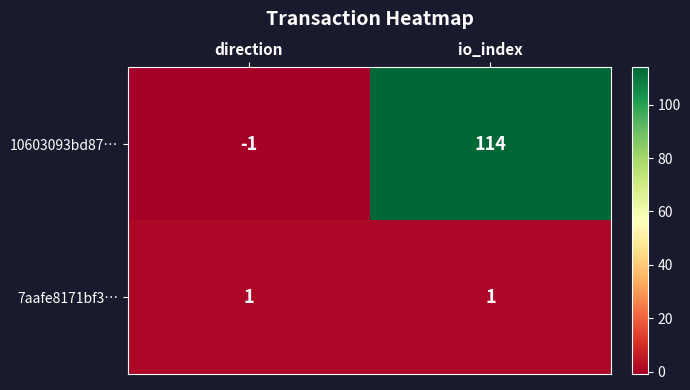

List the series in order of their peak value, highest first.

10603093bd87…, 7aafe8171bf3…